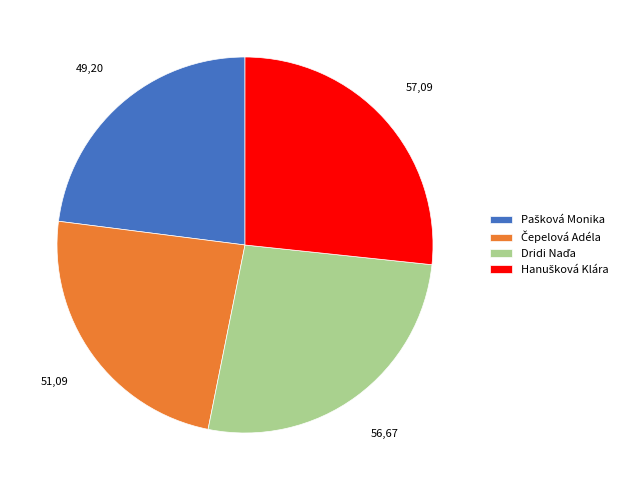

Is there a majority slice in this chart?

No